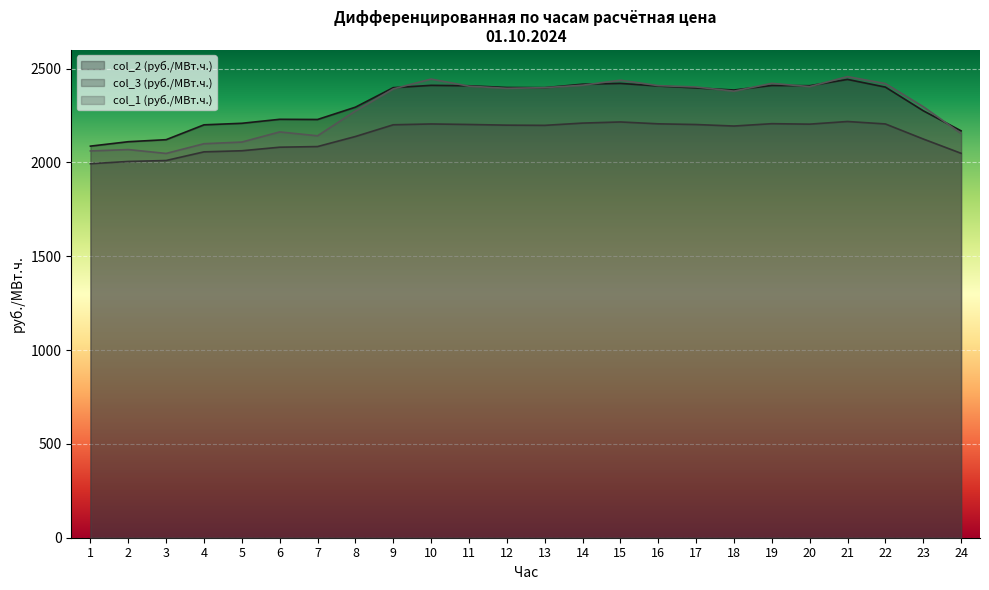

Rank the categories by col_3 (руб./МВт.ч.) value from lowest to highest.

1, 2, 3, 24, 4, 5, 6, 7, 23, 8, 18, 13, 12, 9, 17, 11, 20, 10, 22, 16, 19, 14, 15, 21